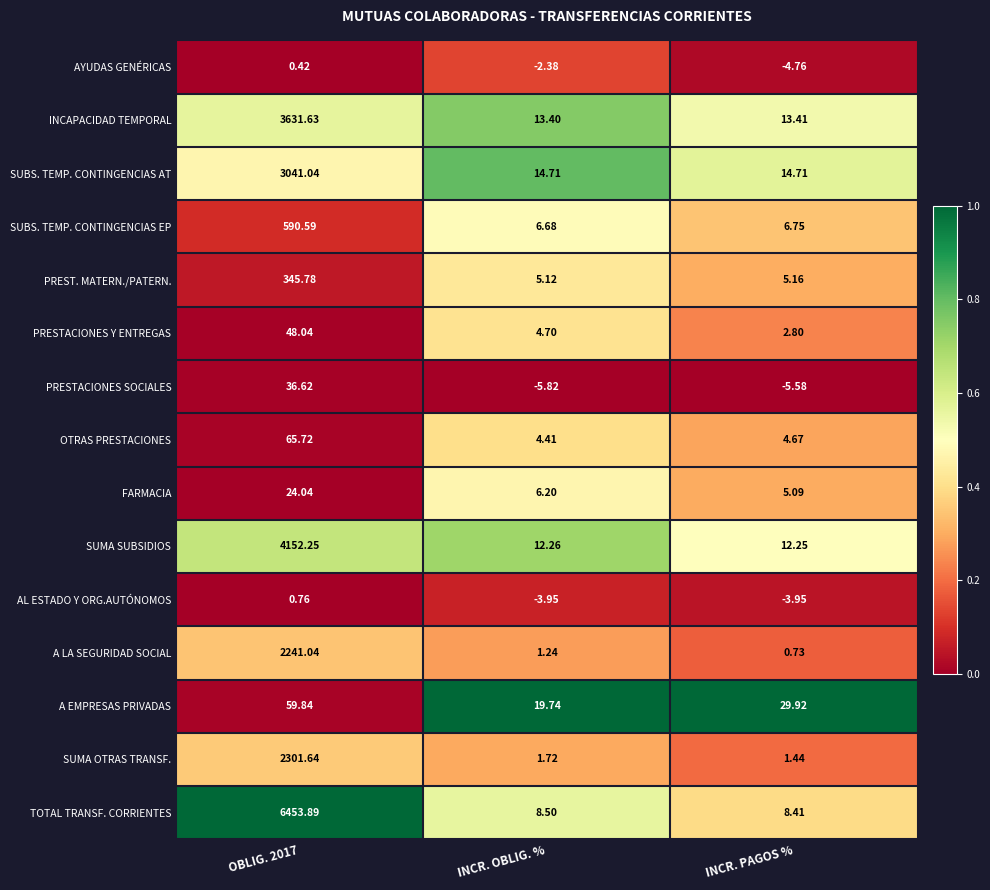

Where is OTRAS PRESTACIONES nearest to the value 35?

INCR. PAGOS %